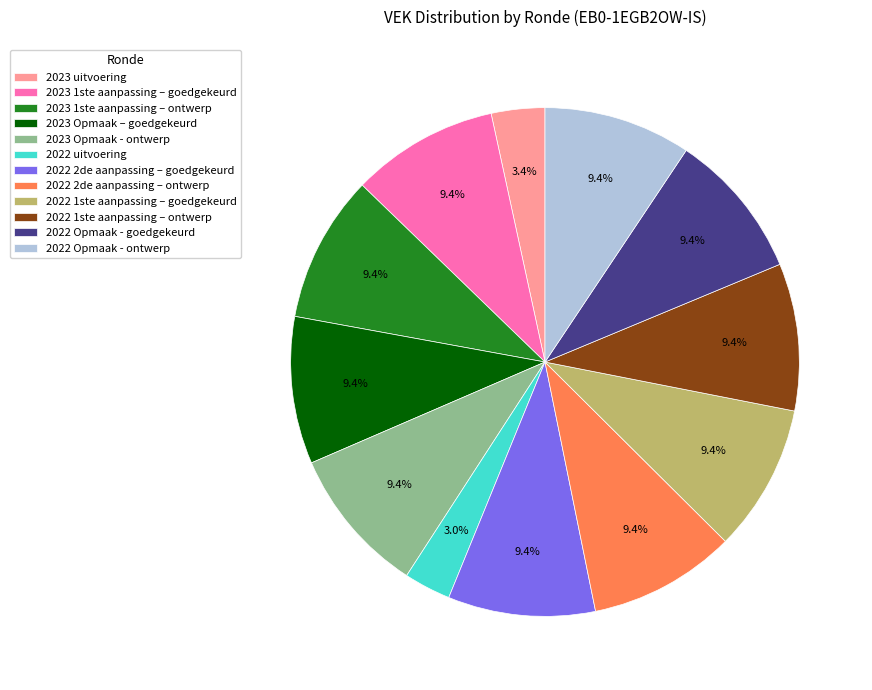

Is the sum of 2022 1ste aanpassing – goedgekeurd and 2023 Opmaak - ontwerp greater than half?

No